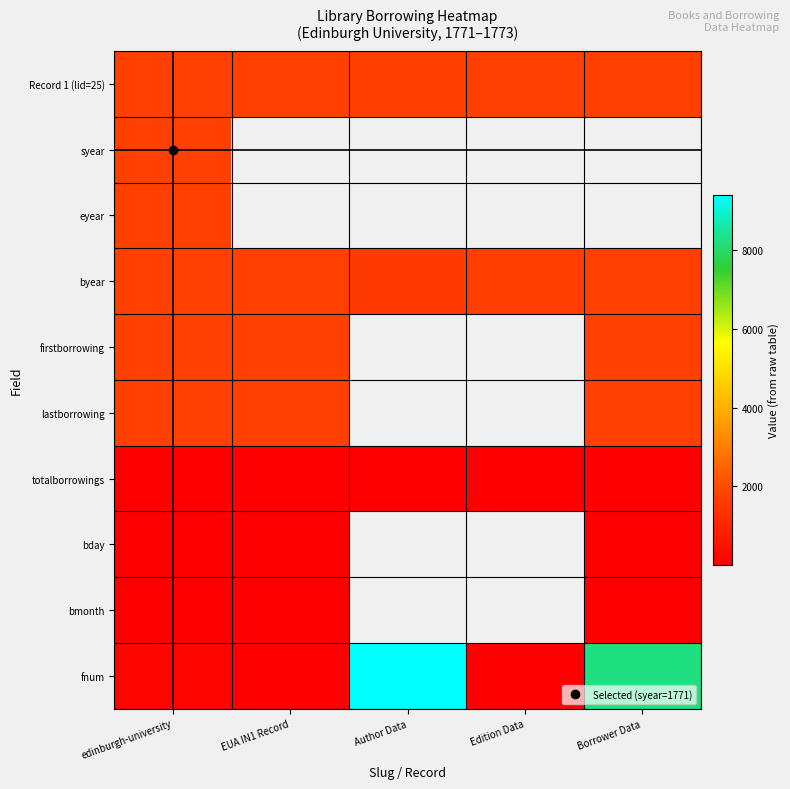

At which label does fnum first exceed 151?

Author Data